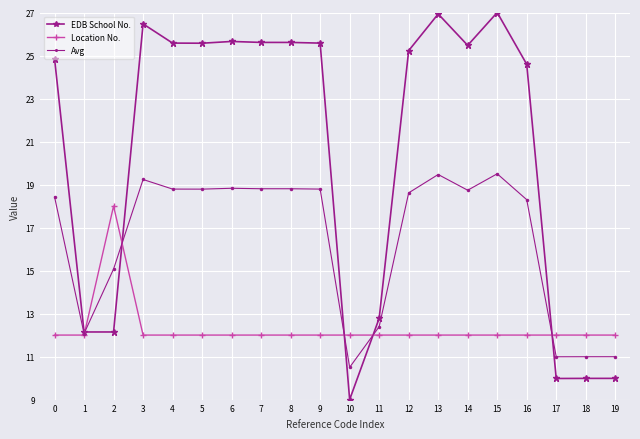

Which series has the largest total across all categories?

EDB School No.